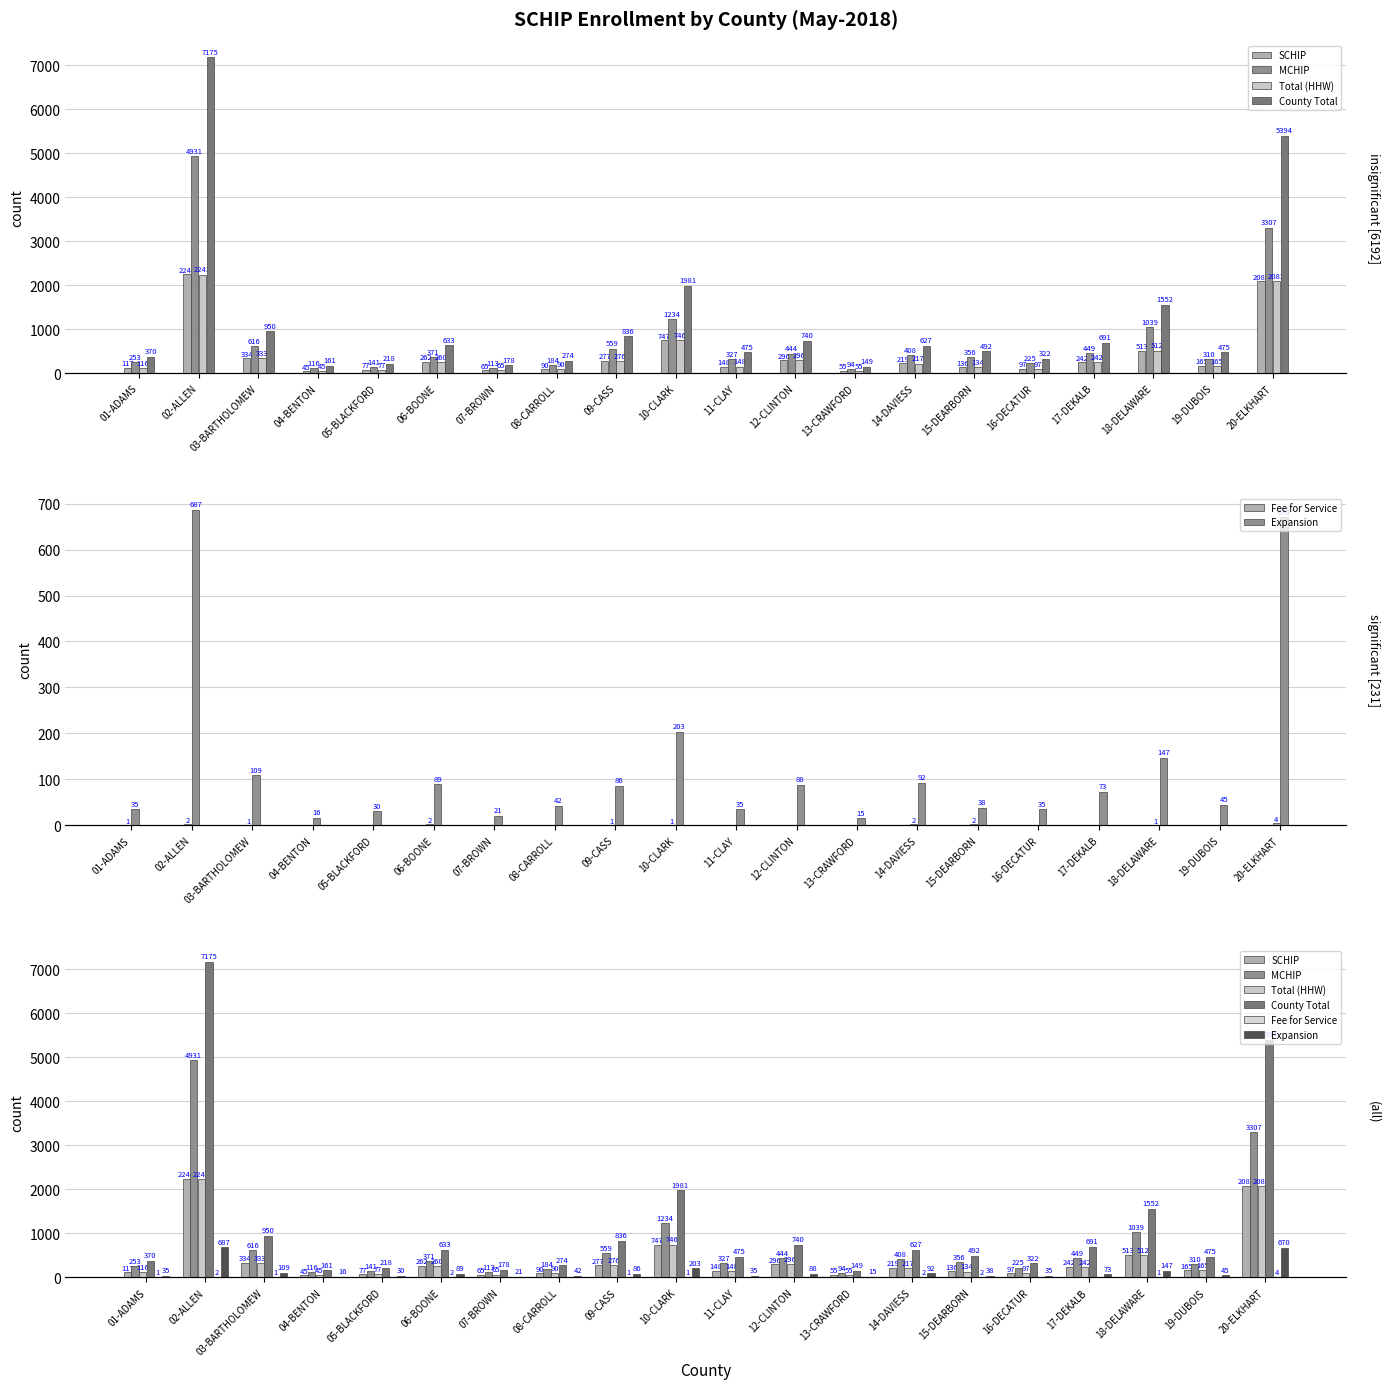

What is the difference between the SCHIP values at 12-CLINTON and 04-BENTON?

251